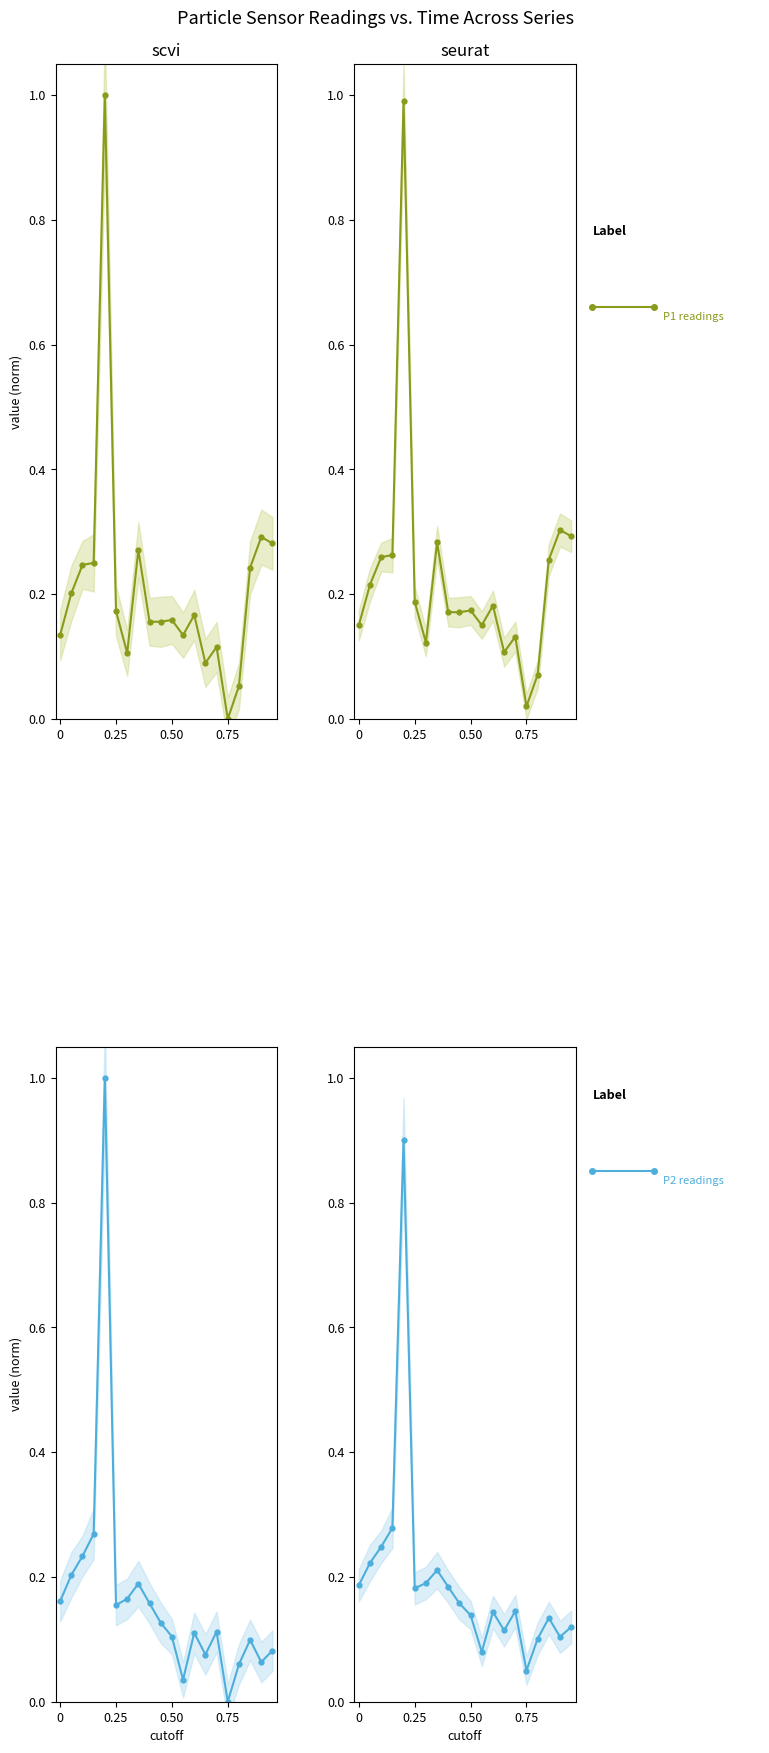

Which series ends up on top after the final intersection of P2 and P1?

P1